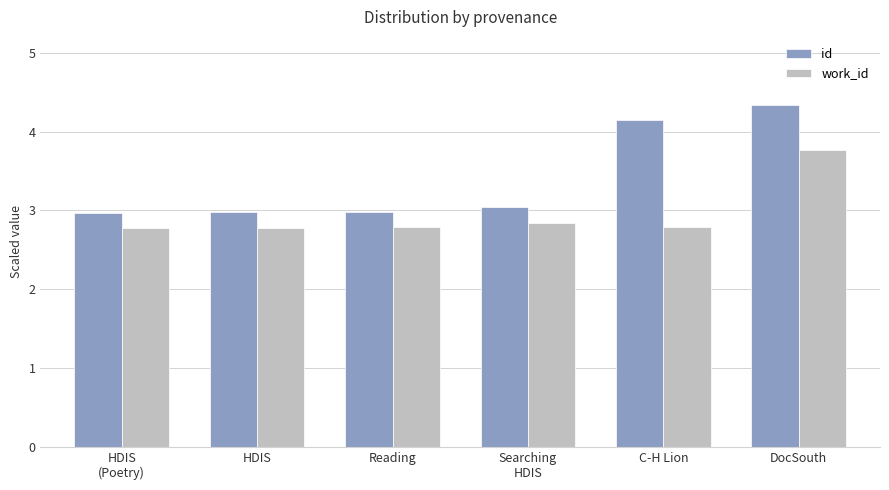

How many bars are there in each group?

2